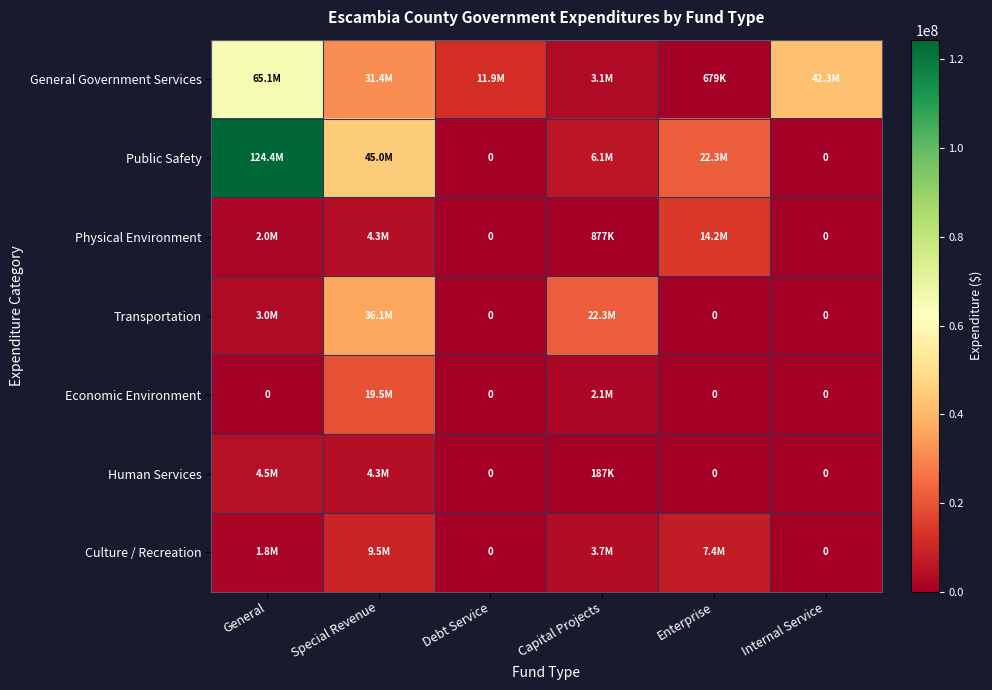

What is the sum of the Public Safety values at Special Revenue and Enterprise?

67242307